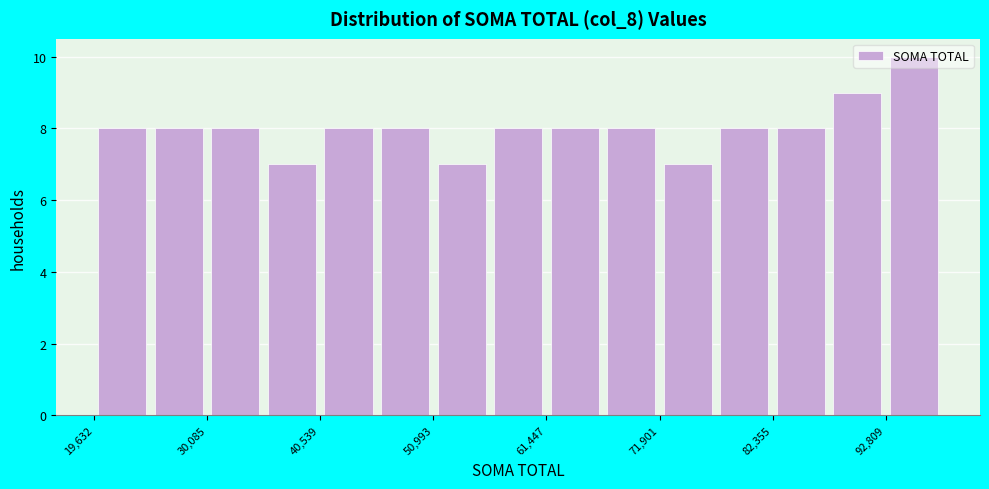

Around what value on the x-axis is the tallest bar? Give the approximate position of its centre, as read against the axis.

96000